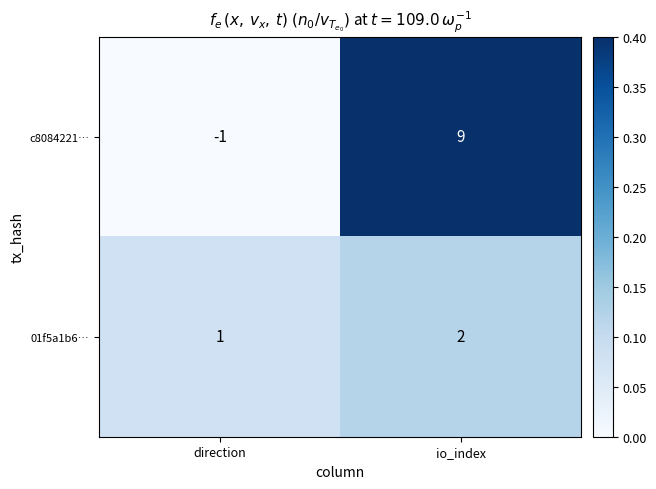

The value of 01f5a1b6… at io_index is 2. True or false?

True